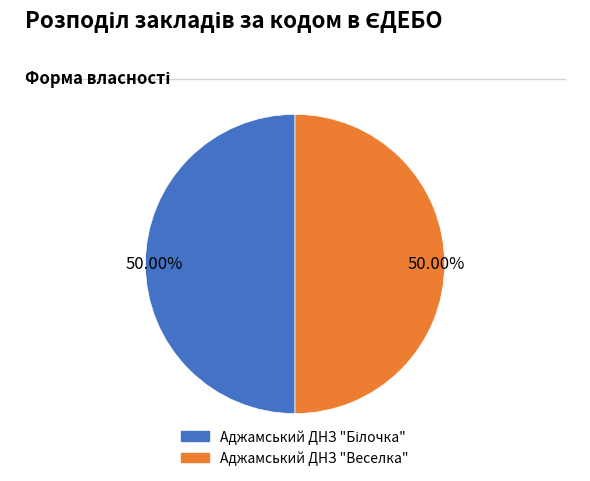

How much of the chart is everything except Аджамський ДНЗ "Веселка"?

50.0%